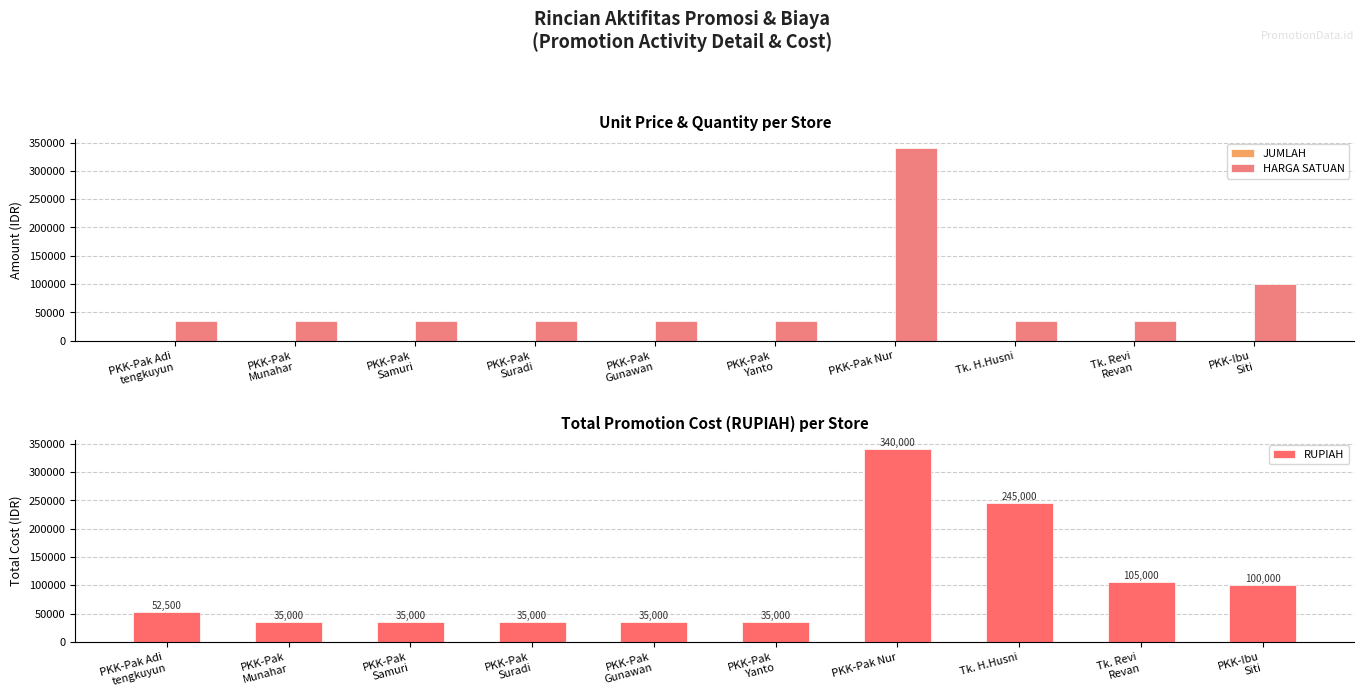

Between PKK-Pak Nur and PKK-Ibu
Siti, which series saw the biggest shift?

HARGA SATUAN